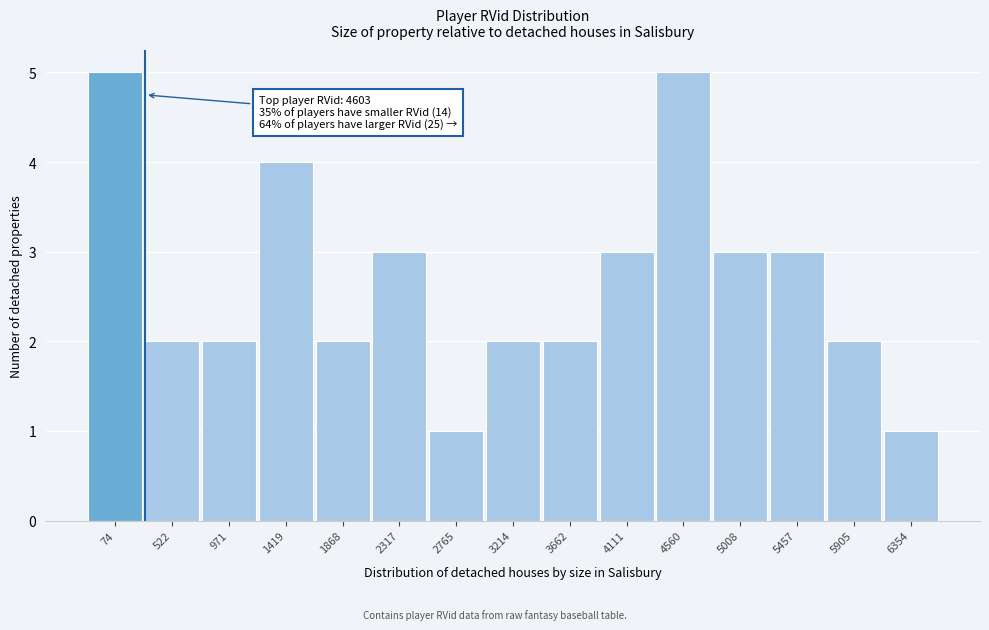

Reading left to right, what are all the values shown in this chart?

74=5	522=2	971=2	1419=4	1868=2	2317=3	2765=1	3214=2	3662=2	4111=3	4560=5	5008=3	5457=3	5905=2	6354=1